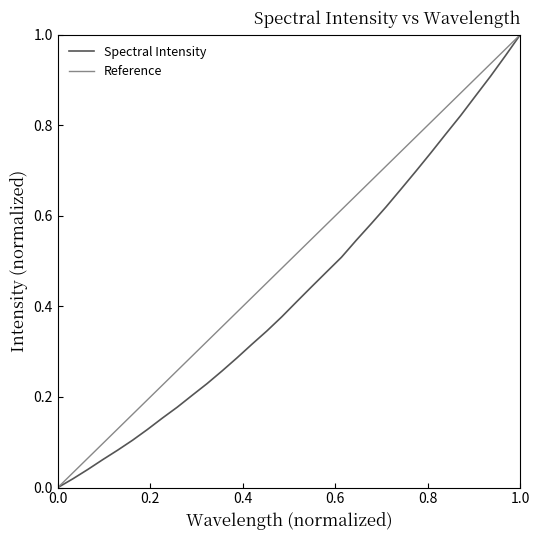

Which has a higher value, 220.9264 or 218.6332?

220.9264